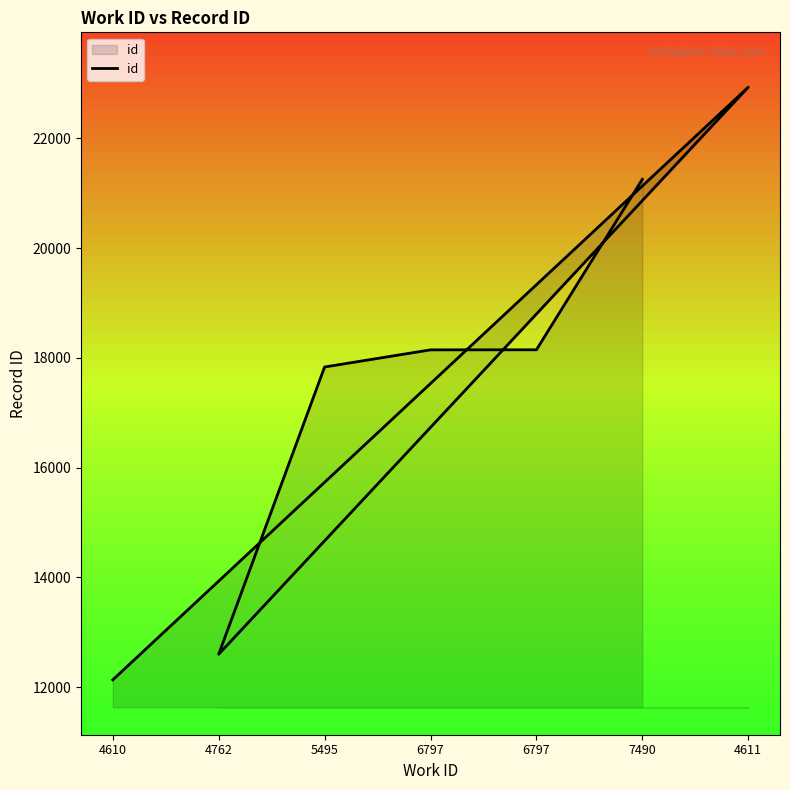

Rank the categories by value from highest to lowest.

4611, 7490, 6797, 6797, 5495, 4762, 4610